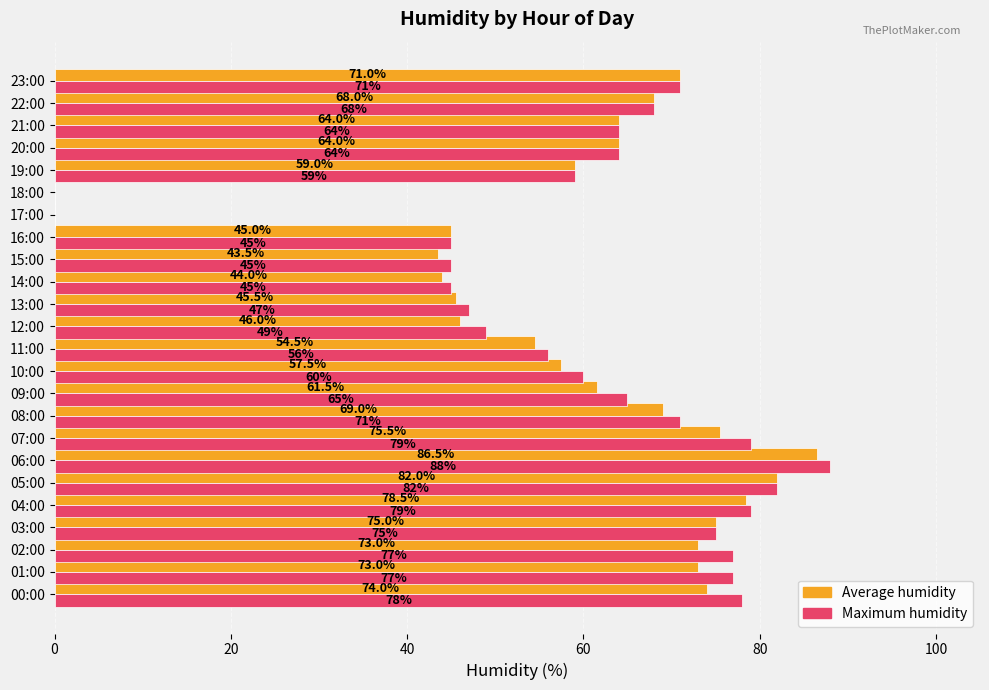

Which series has the largest total across all categories?

Maximum humidity